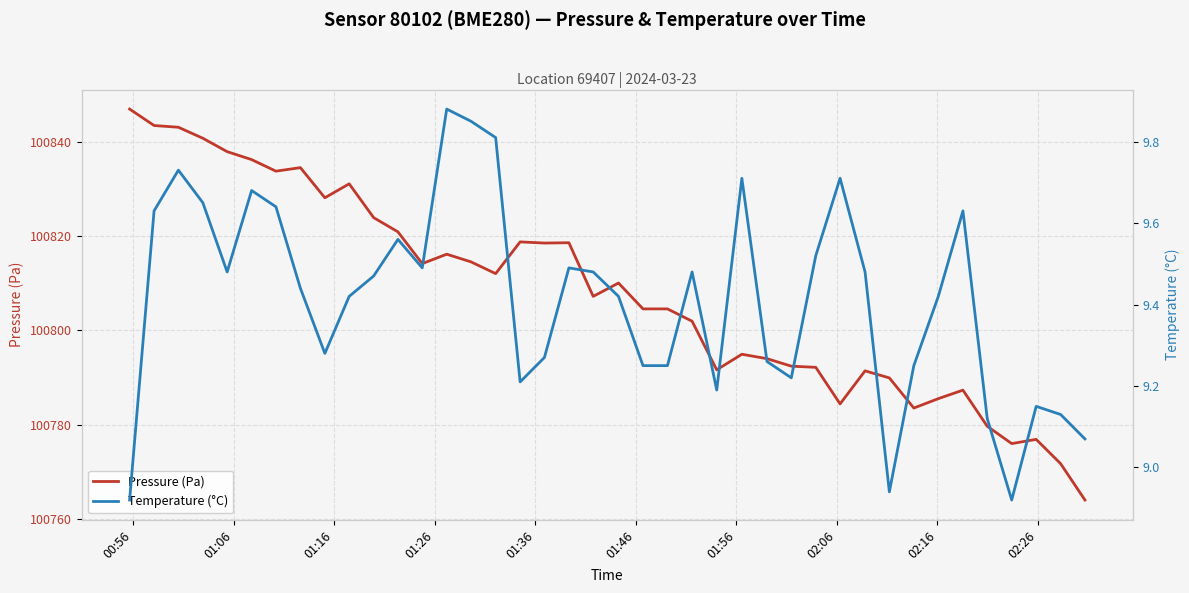

How many data points in Temperature (°C) are less than 9?

3